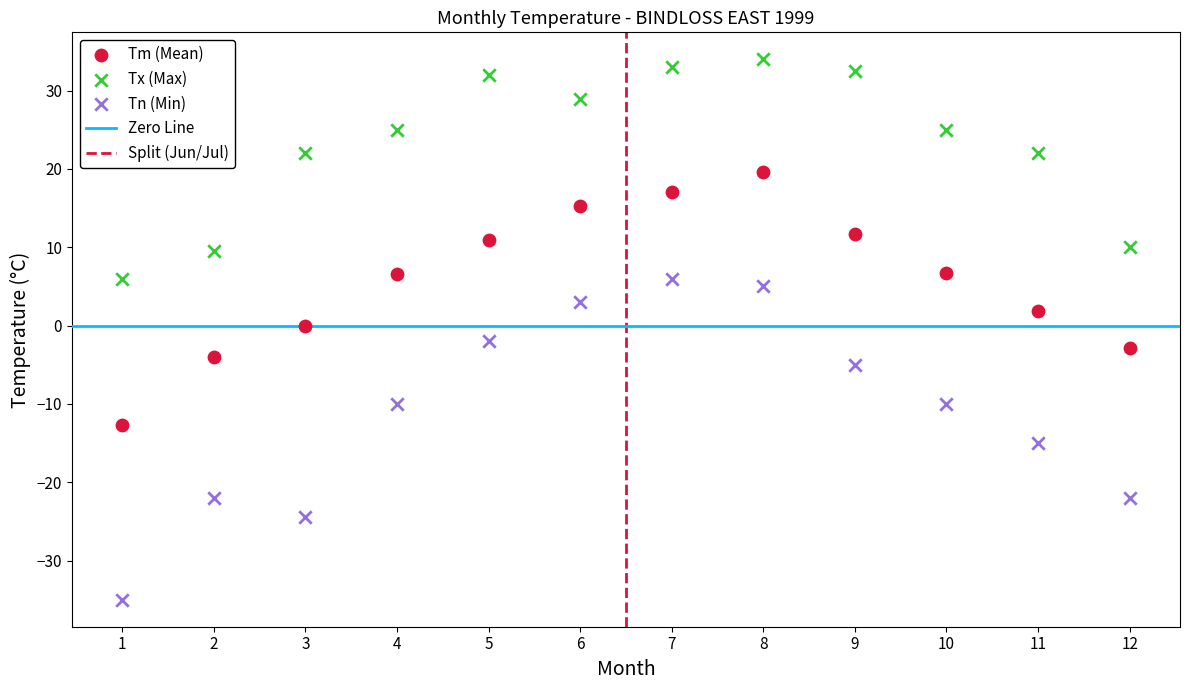

Which series reaches the minimum Y coordinate?

Tn (Min)